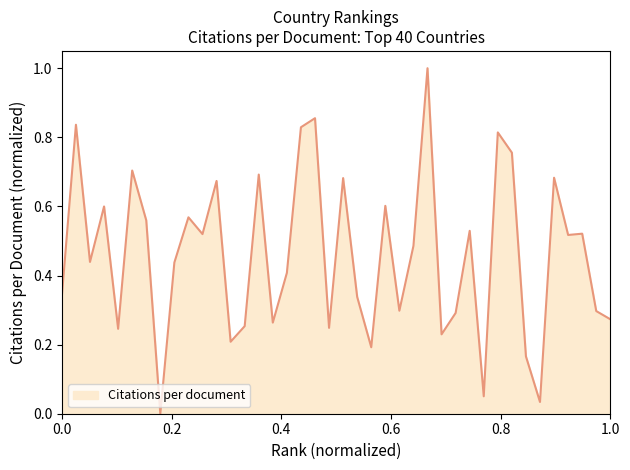

What is the difference between the maximum and minimum values?

1.0